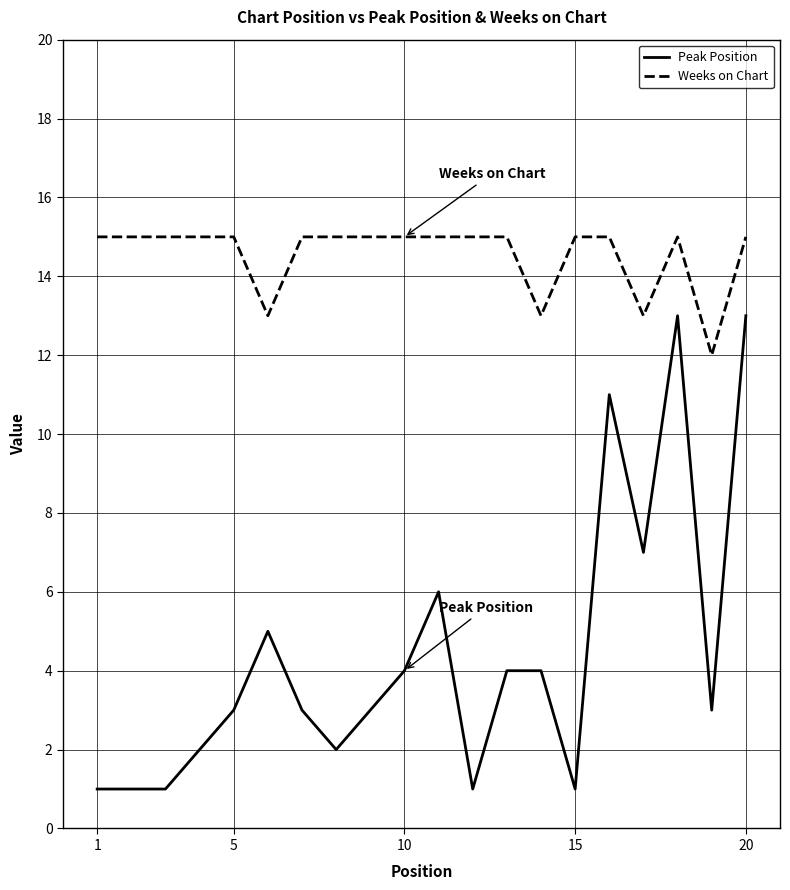

List the series in order of their overall mean, lowest first.

Peak Position, Weeks on Chart